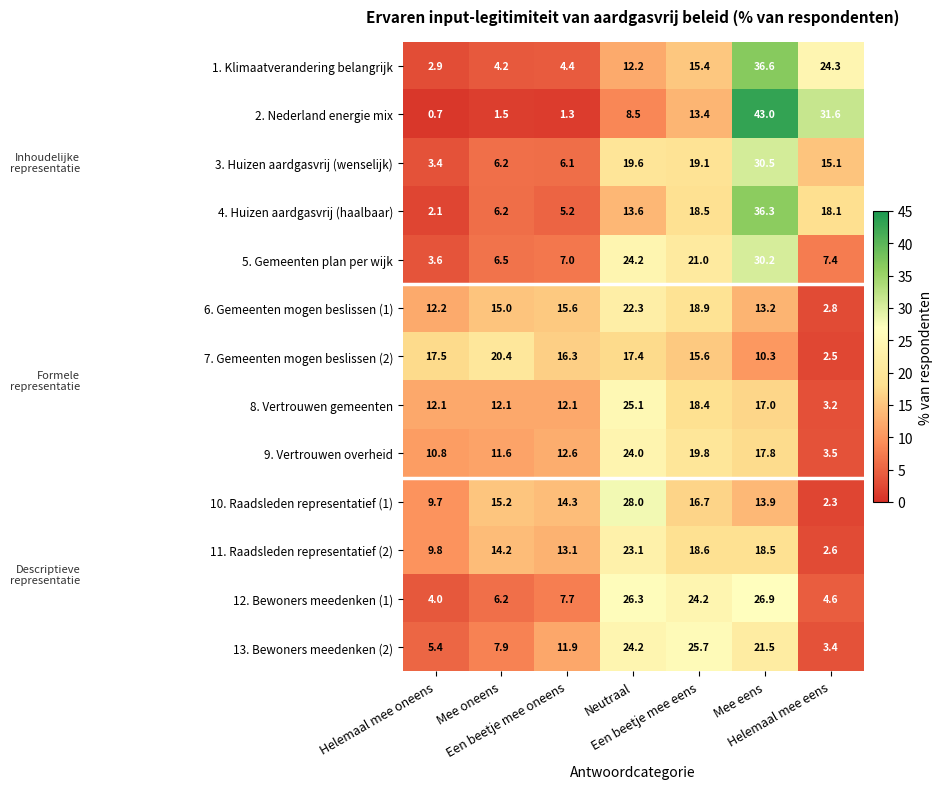

Which series has the widest spread of values?

2. Nederland energie mix